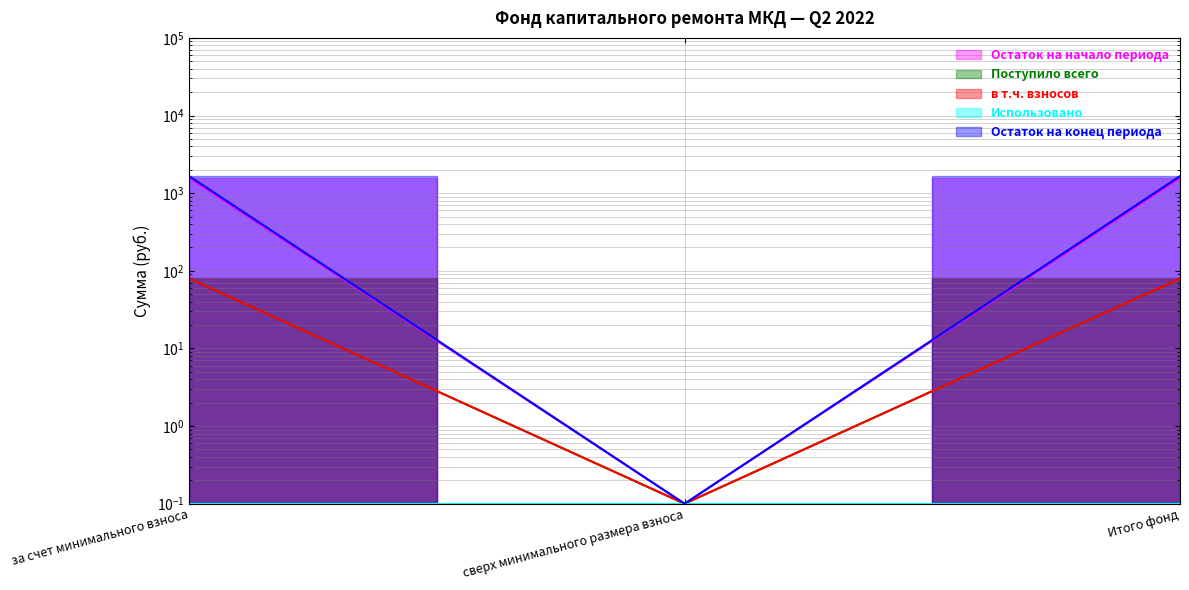

Which series has the largest range (max minus min)?

Остаток на конец периода